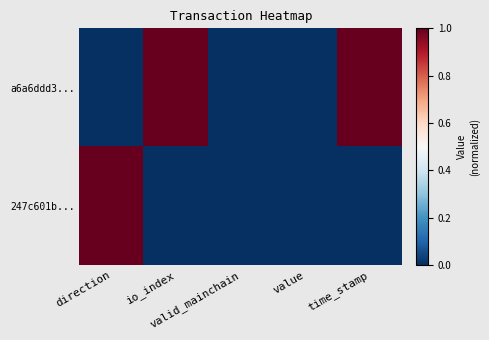

Reading left to right, list all the values displayed in this chart.

a6a6ddd3...: direction=0	io_index=1	valid_mainchain=0	value=0	time_stamp=1
247c601b...: direction=1	io_index=0	valid_mainchain=0	value=0	time_stamp=0